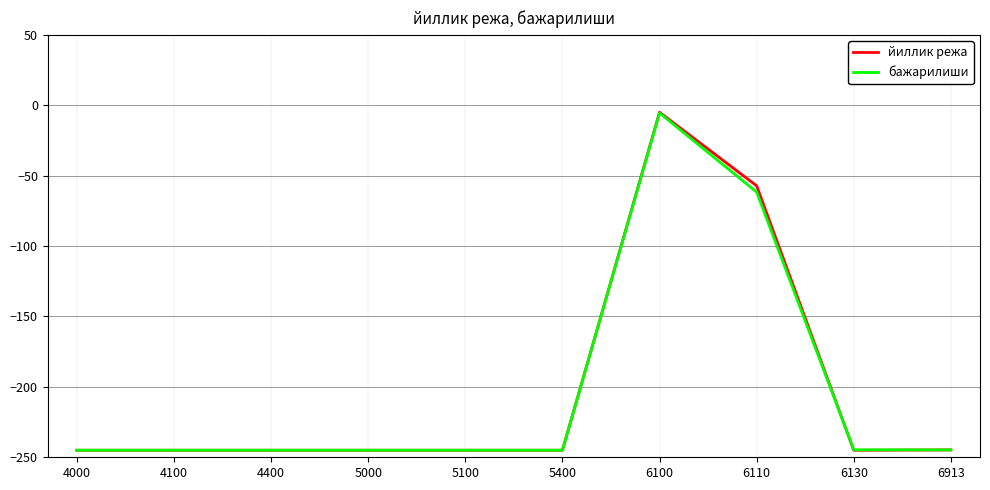

What are all the series names shown in the legend?

йиллик режа, бажарилиши